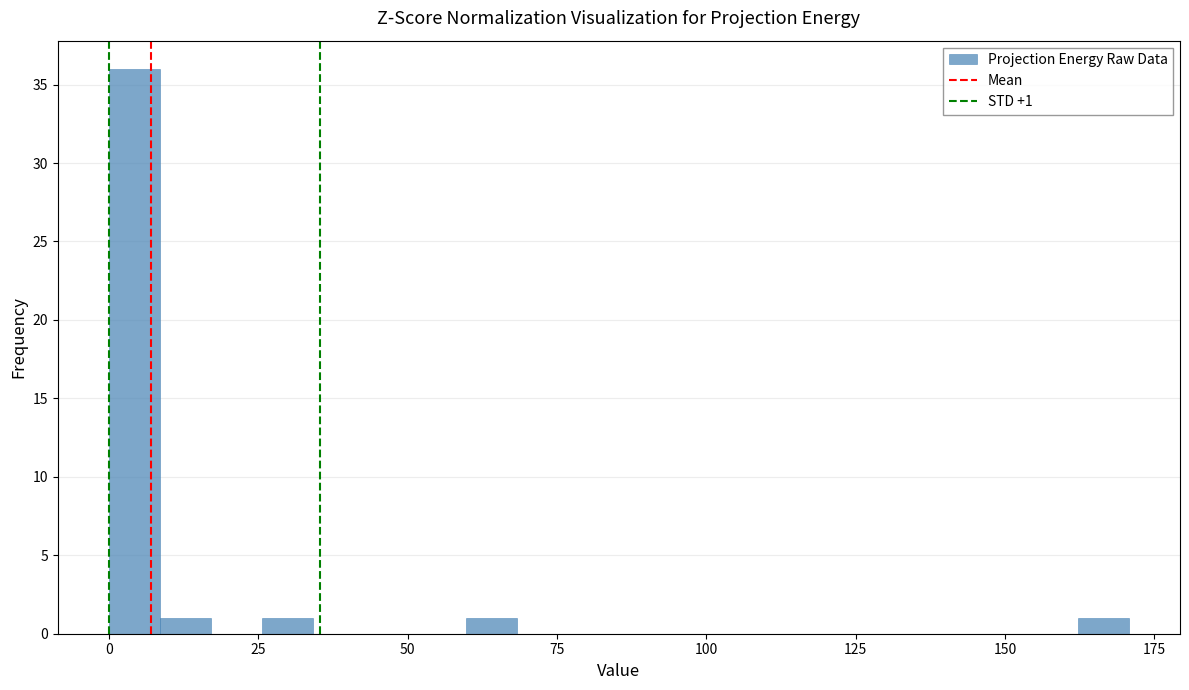

Around what value on the x-axis is the tallest bar? Give the approximate position of its centre, as read against the axis.

5